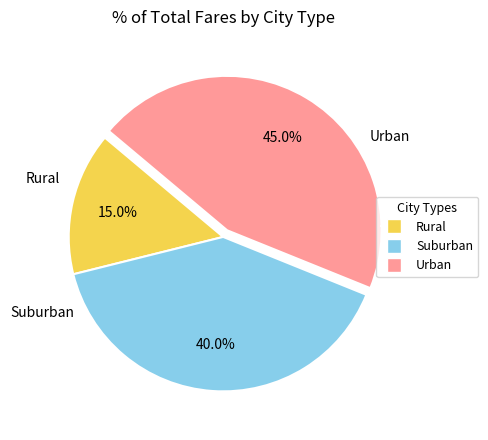

How many segments does this pie chart have?

3